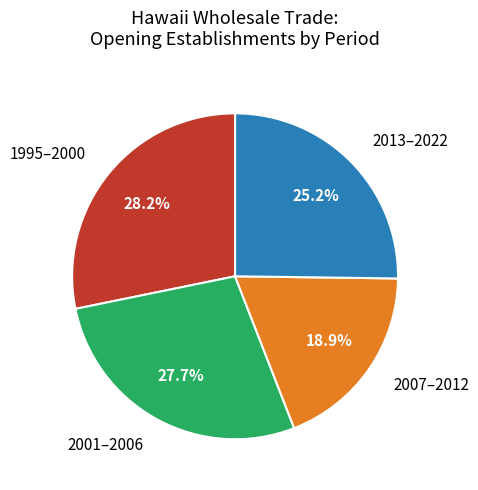

Is there a majority slice in this chart?

No